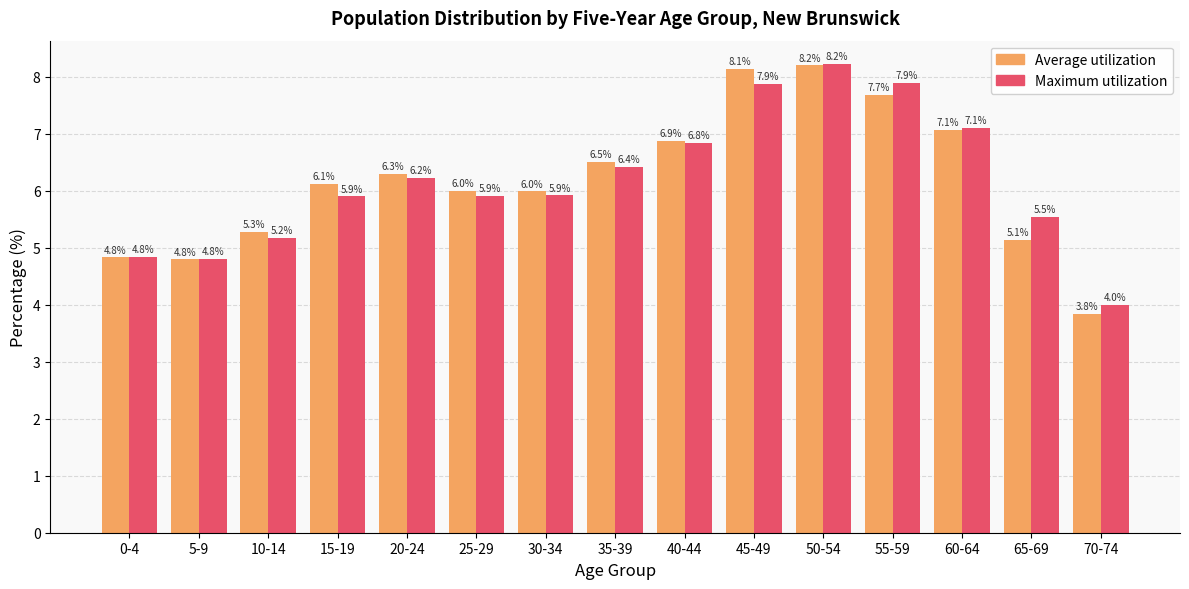

At which category does the chart reach its peak across all series?

50-54